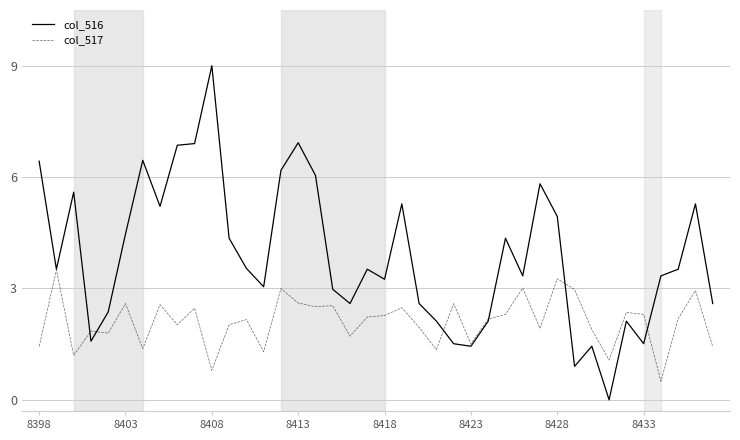

Which series has the largest range (max minus min)?

col_516